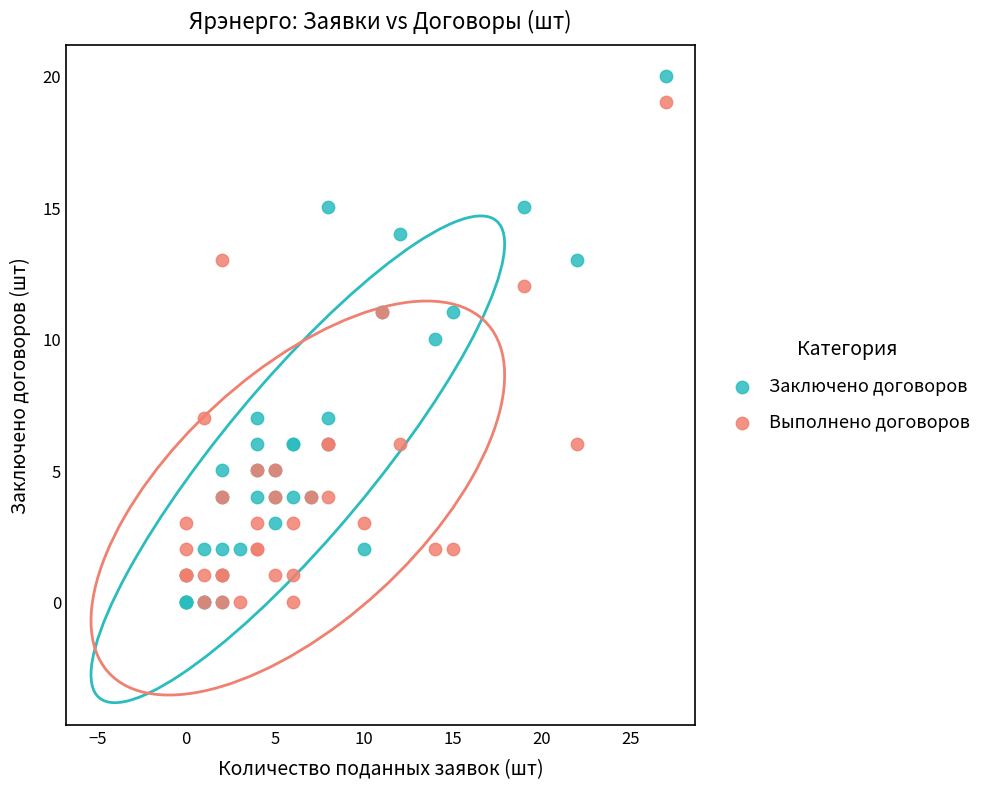

In the Выполнено договоров series, what Y value is closest to 9?

7